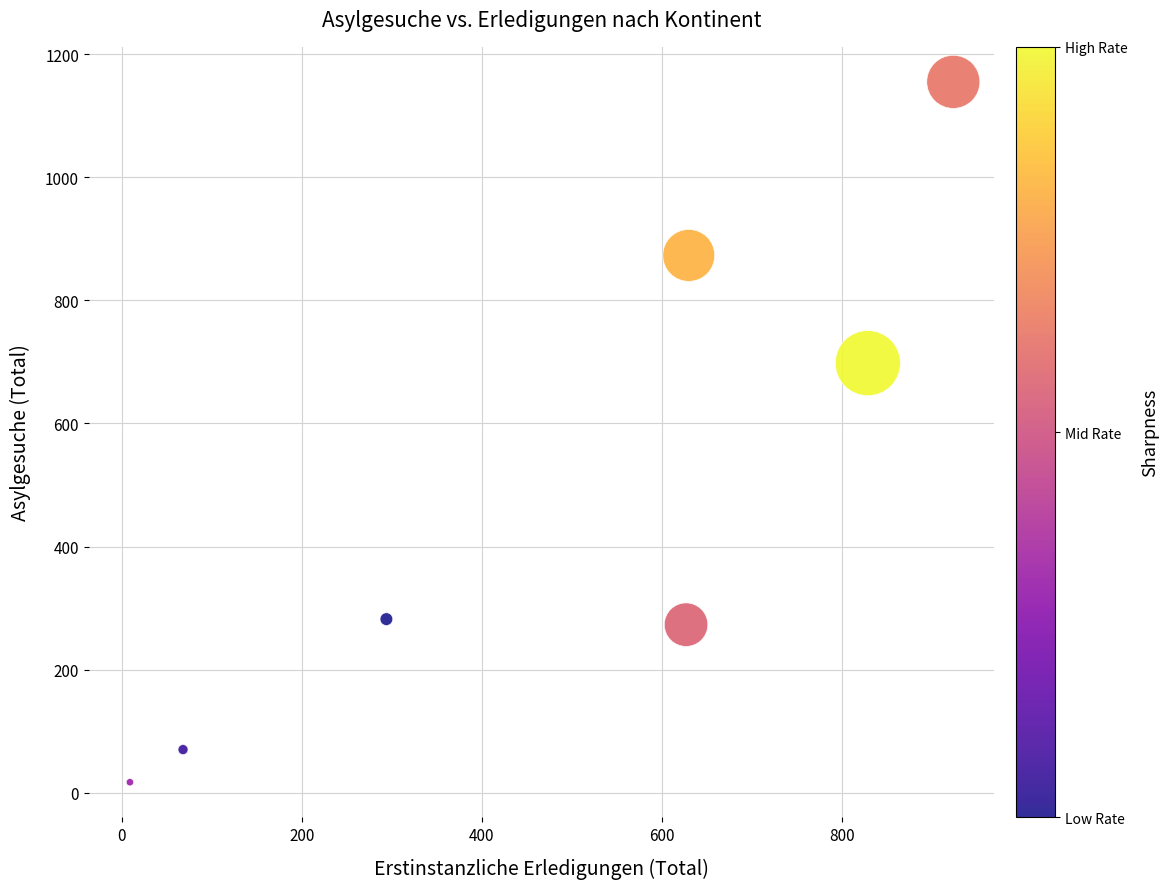

What is the average X value?

483